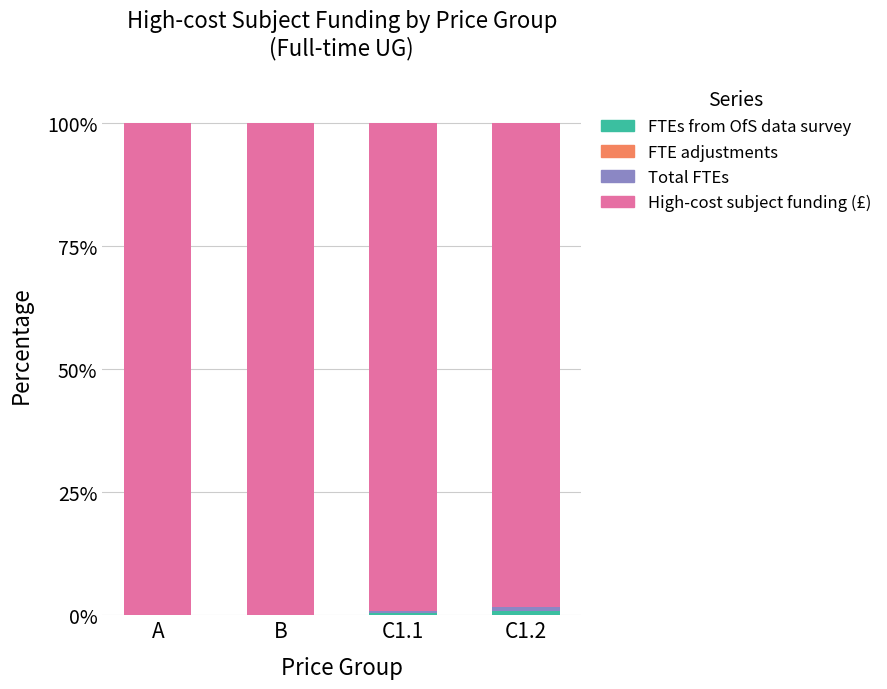

Are the bars grouped side by side (vs. stacked)?

No